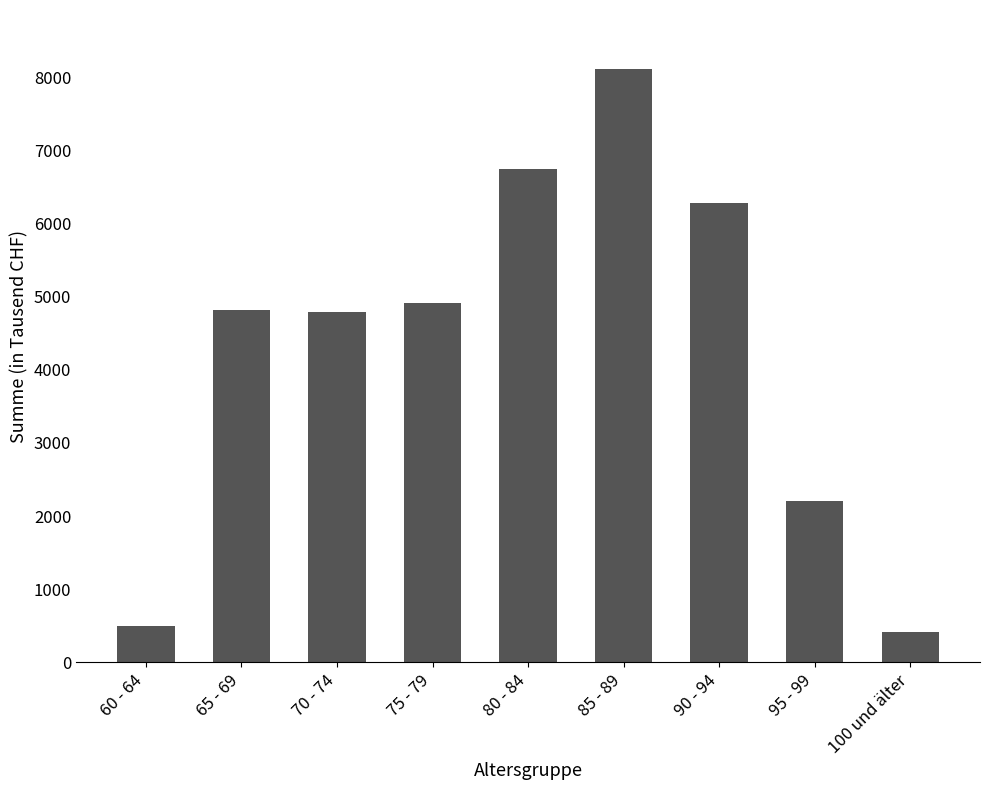

Does the chart contain stacked bars?

No